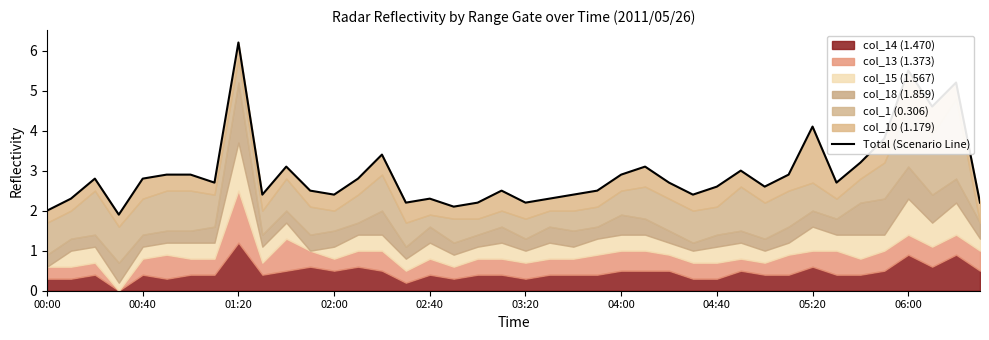

The value at 15 is 2.2. True or false?

True